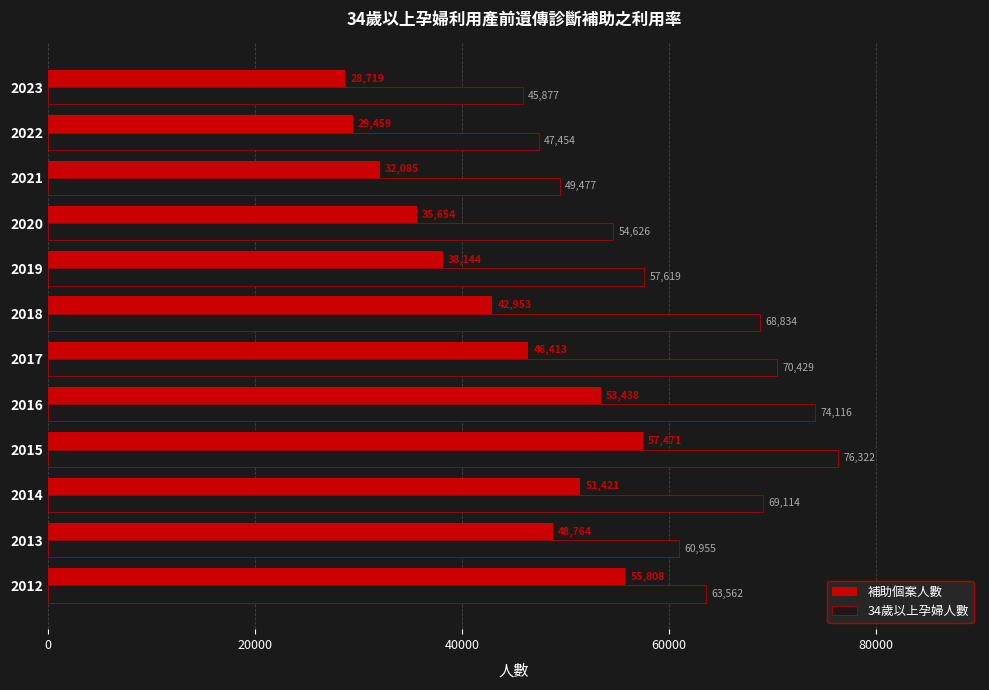

Rank the categories by 34歲以上孕婦人數 value from highest to lowest.

2015, 2016, 2017, 2014, 2018, 2012, 2013, 2019, 2020, 2021, 2022, 2023